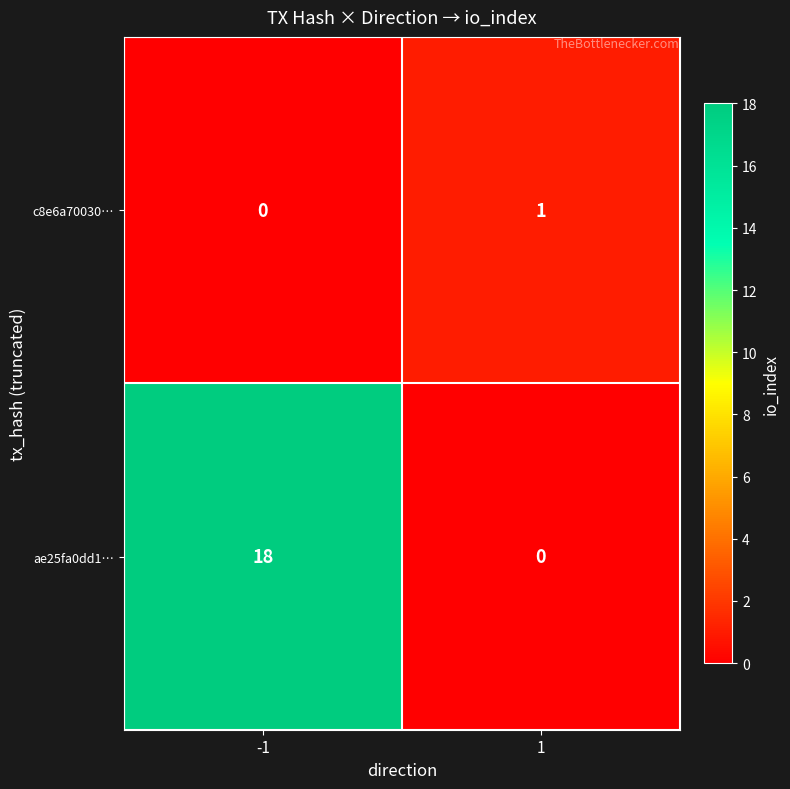

Between -1 and 1, which series saw the biggest shift?

ae25fa0dd1…